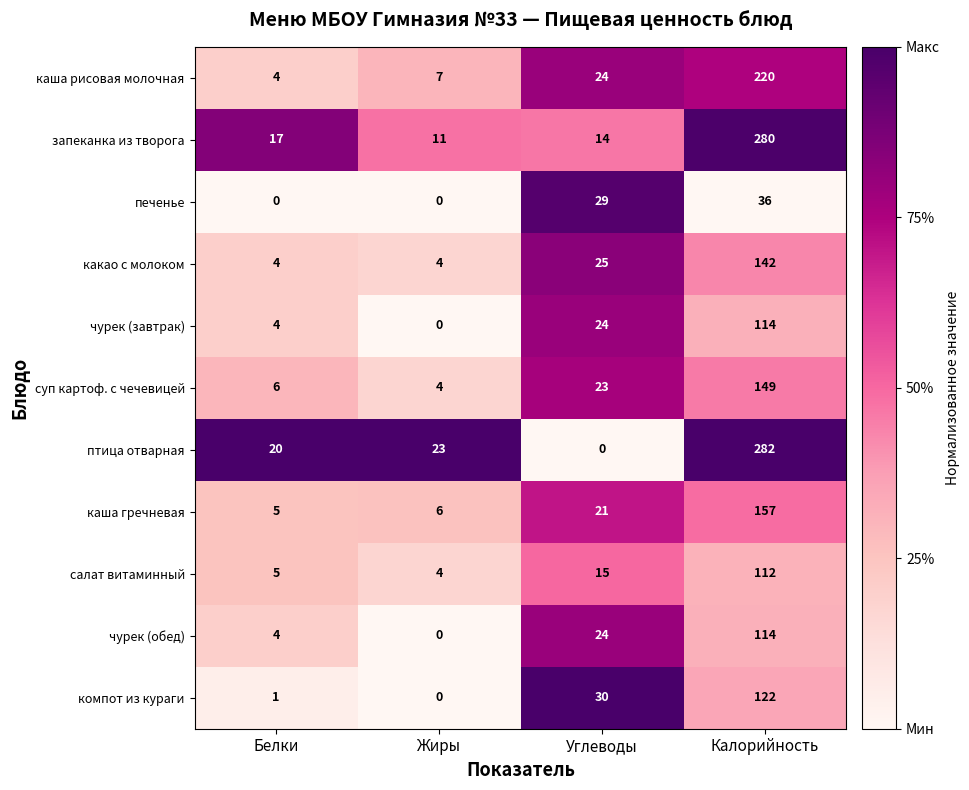

What is the greatest value displayed?

282